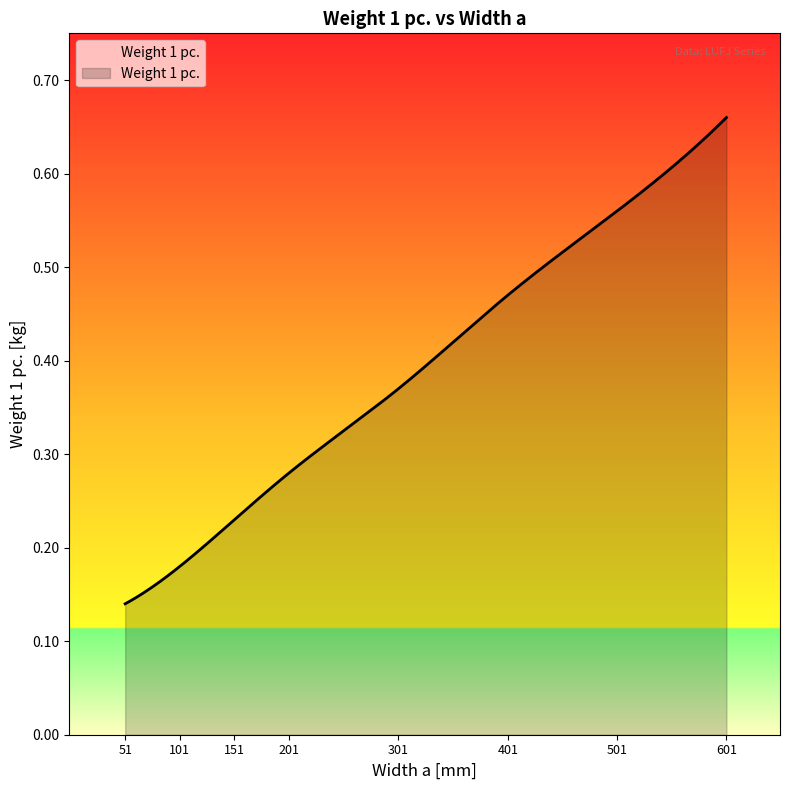

Reading right to left, transcribe all the data shown in this chart.

0.7	0.6	0.5	0.4	0.3	0.2	0.2	0.1